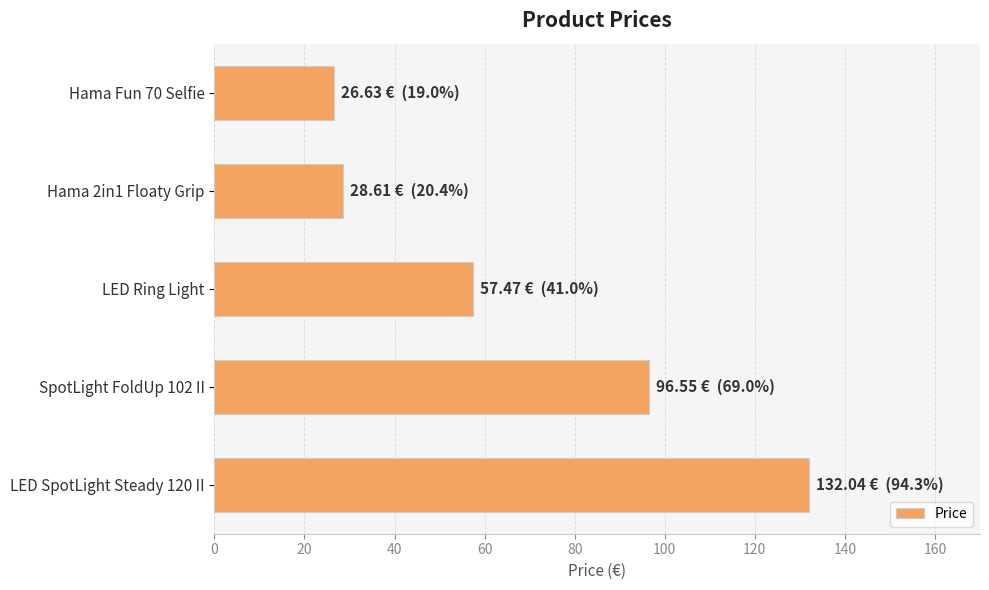

True or false: the data shows 29.8 at LED Ring Light.

False